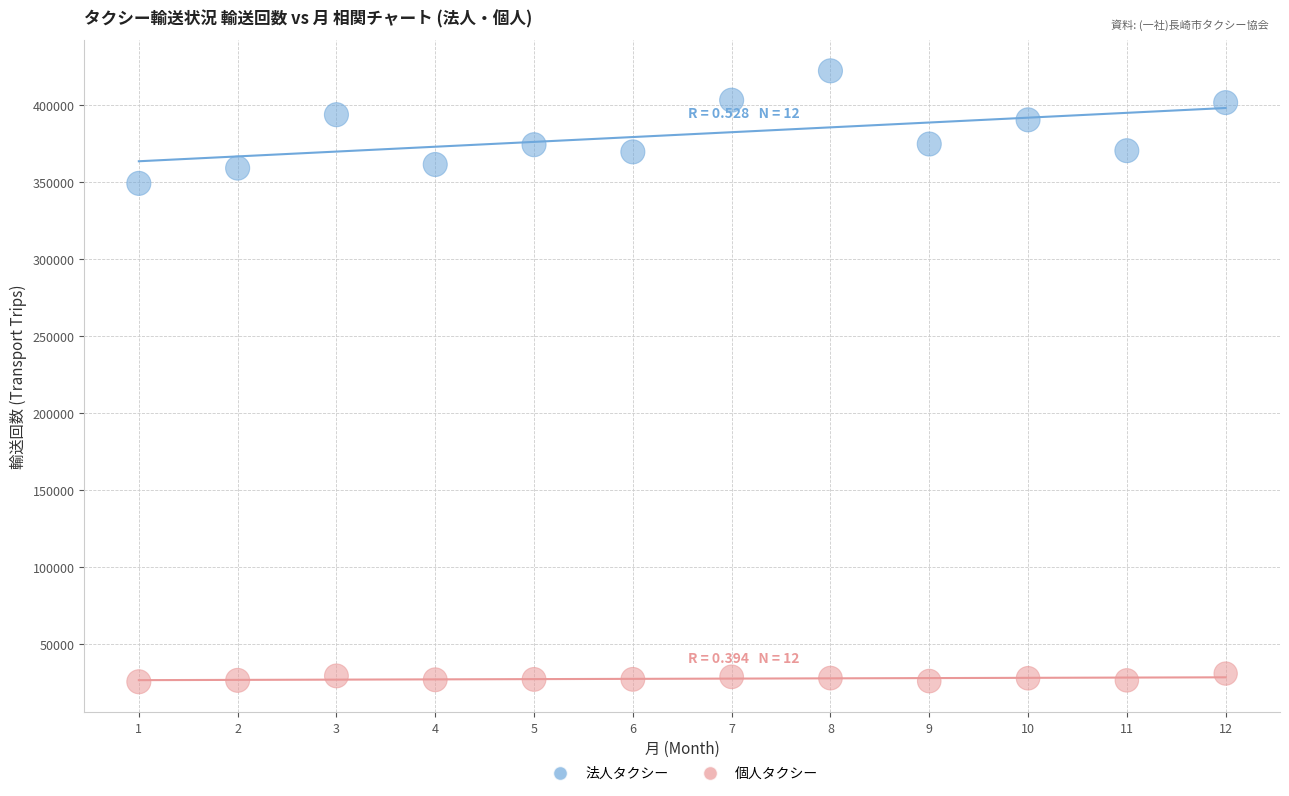

Which series has the widest spread of Y values?

法人タクシー